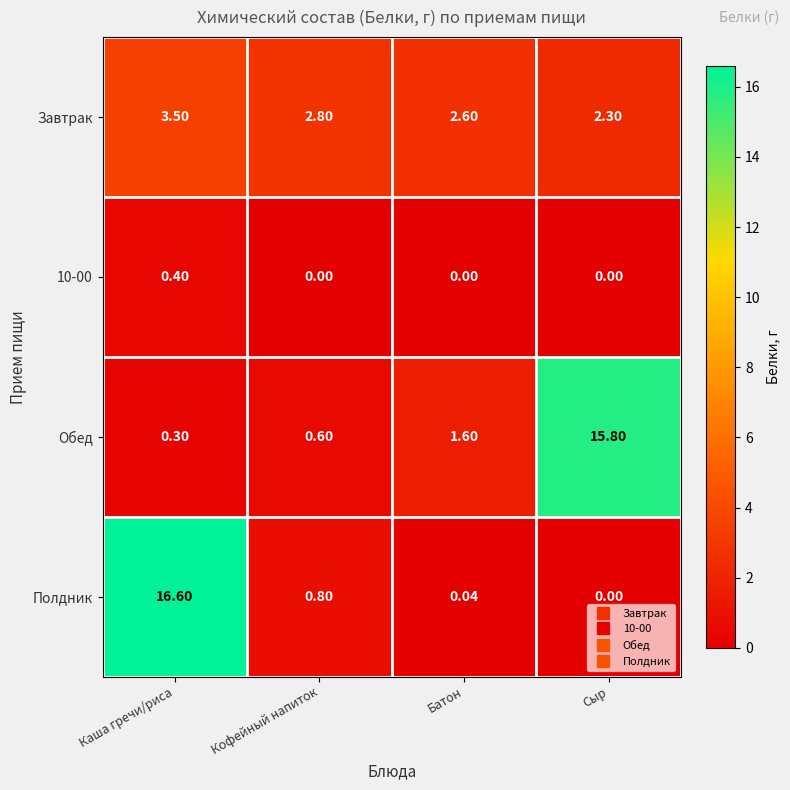

Which series changed the most between Каша гречи/риса and Кофейный напиток?

Полдник